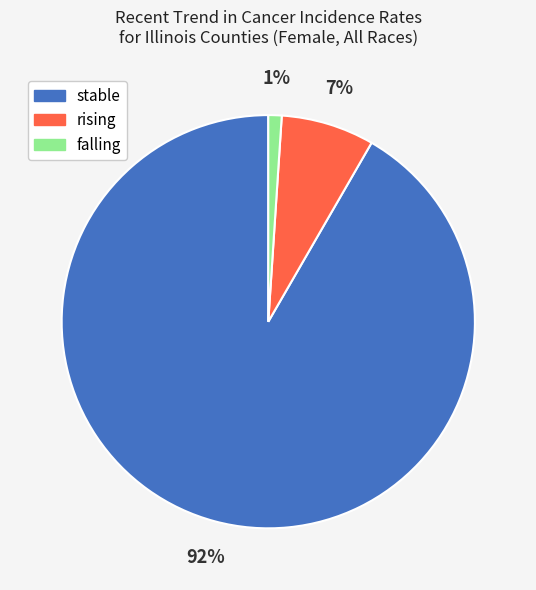

Which has a higher value, falling or rising?

rising